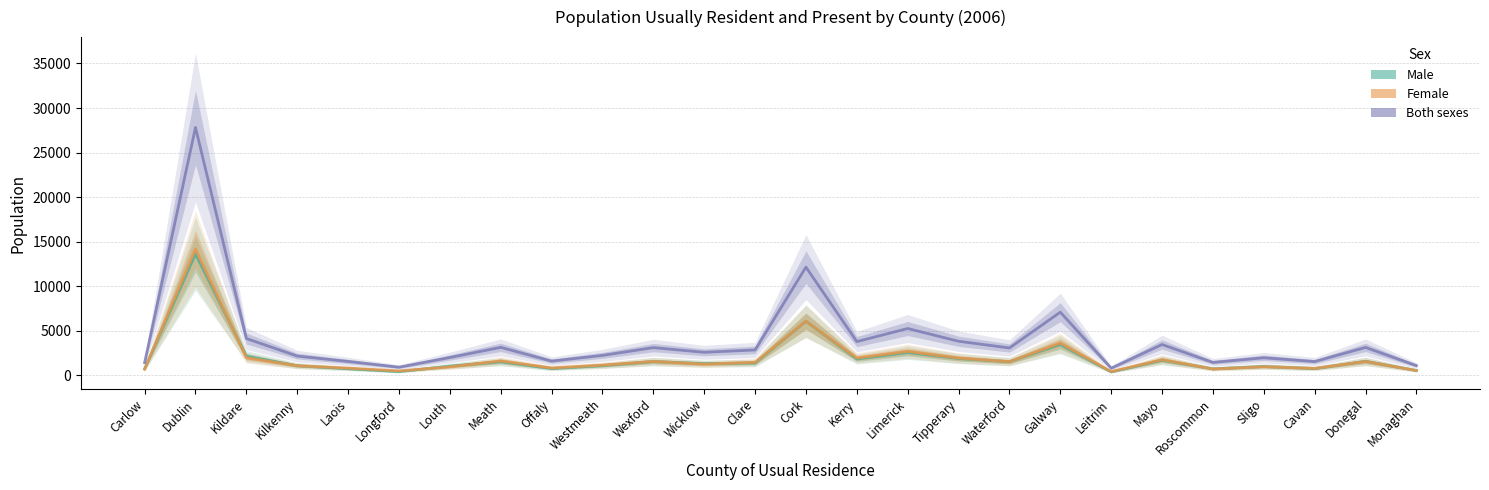

How many values in the Both sexes series are below 2855?

13